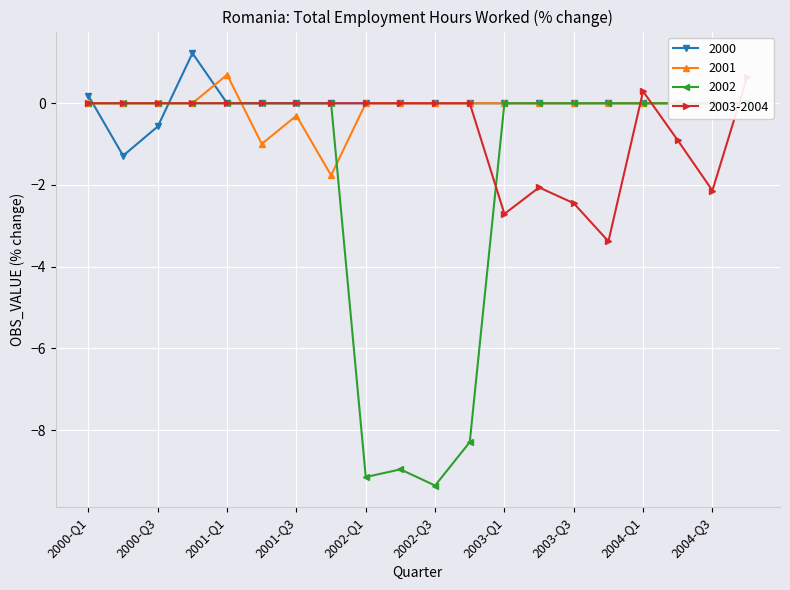

Which series has the largest range (max minus min)?

2002